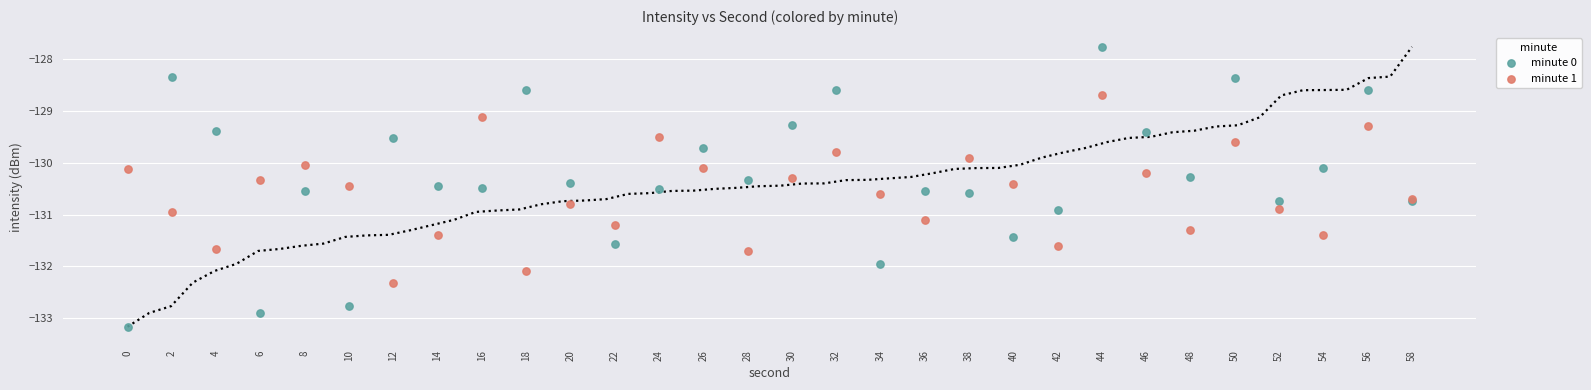

What are all the series names shown in the legend?

minute 0, minute 1